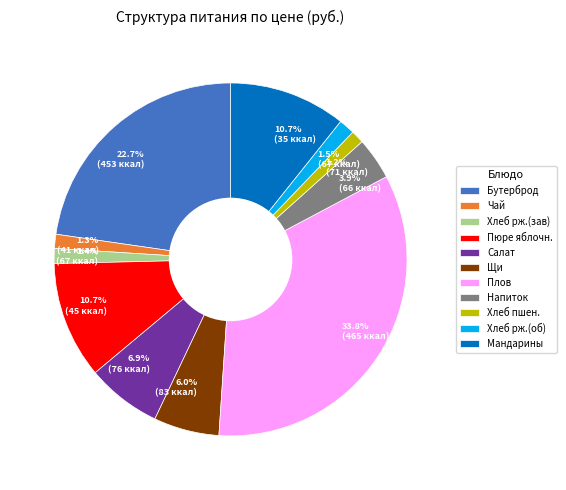

Is 1.4% (67 ккал) the majority of the pie?

No